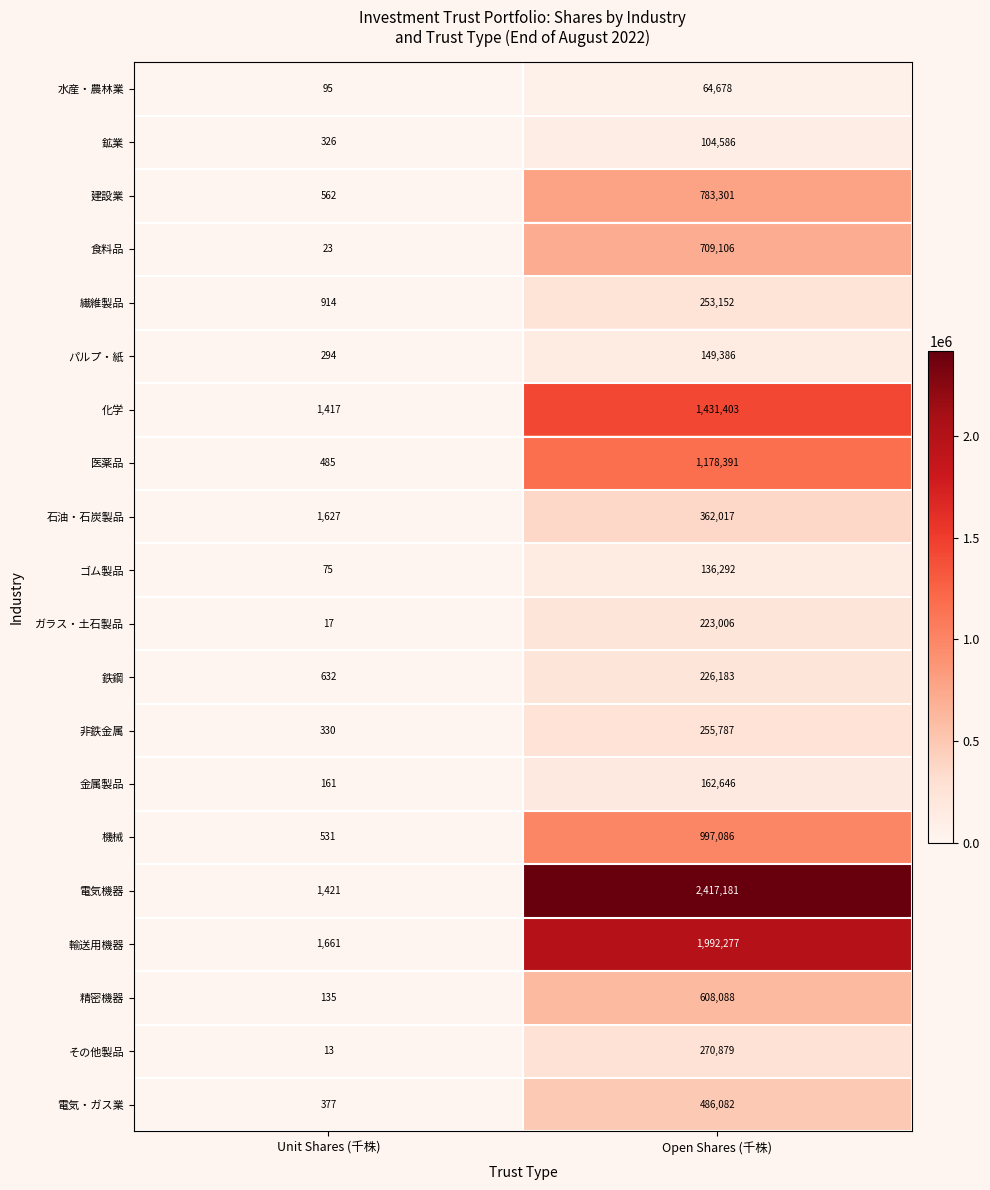

What is the total value across all series at Unit Shares (千株)?

11096